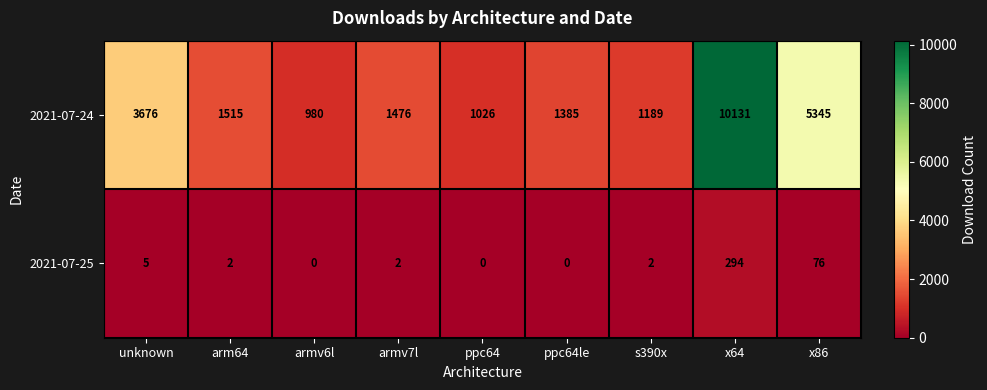

At which category is the sum across all series the highest?

x64